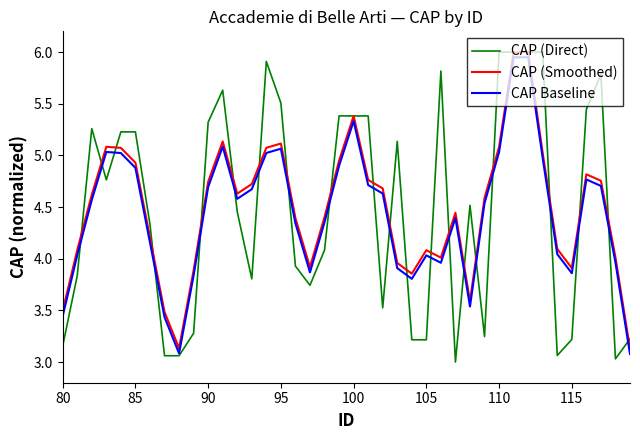

True or false: CAP Baseline and CAP (Direct) intersect in this chart.

True